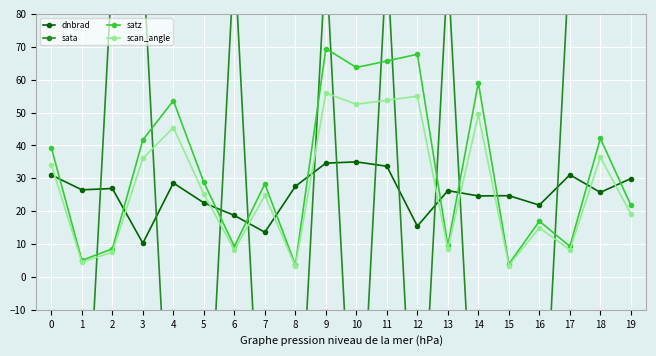

At how many categories does at least one series exceed 36?

14